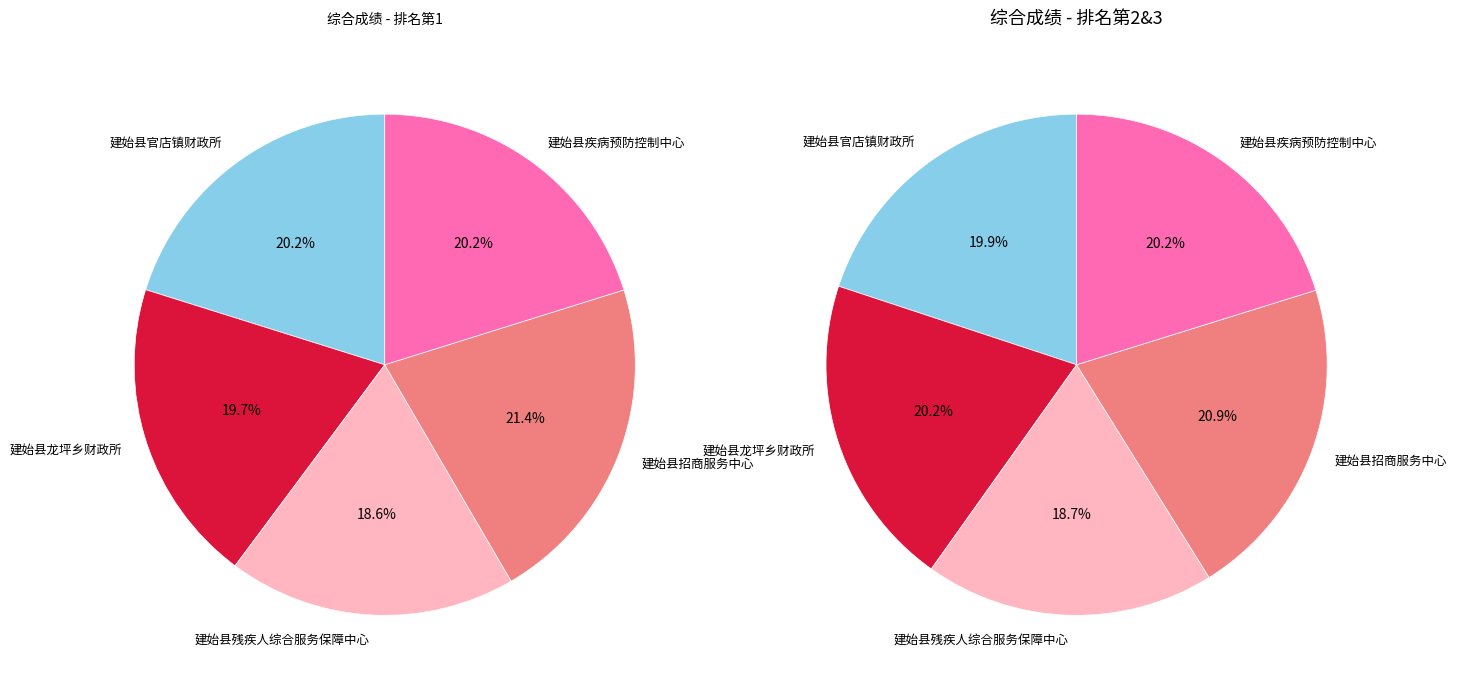

Is 建始县官店镇财政所 the majority of the pie?

No